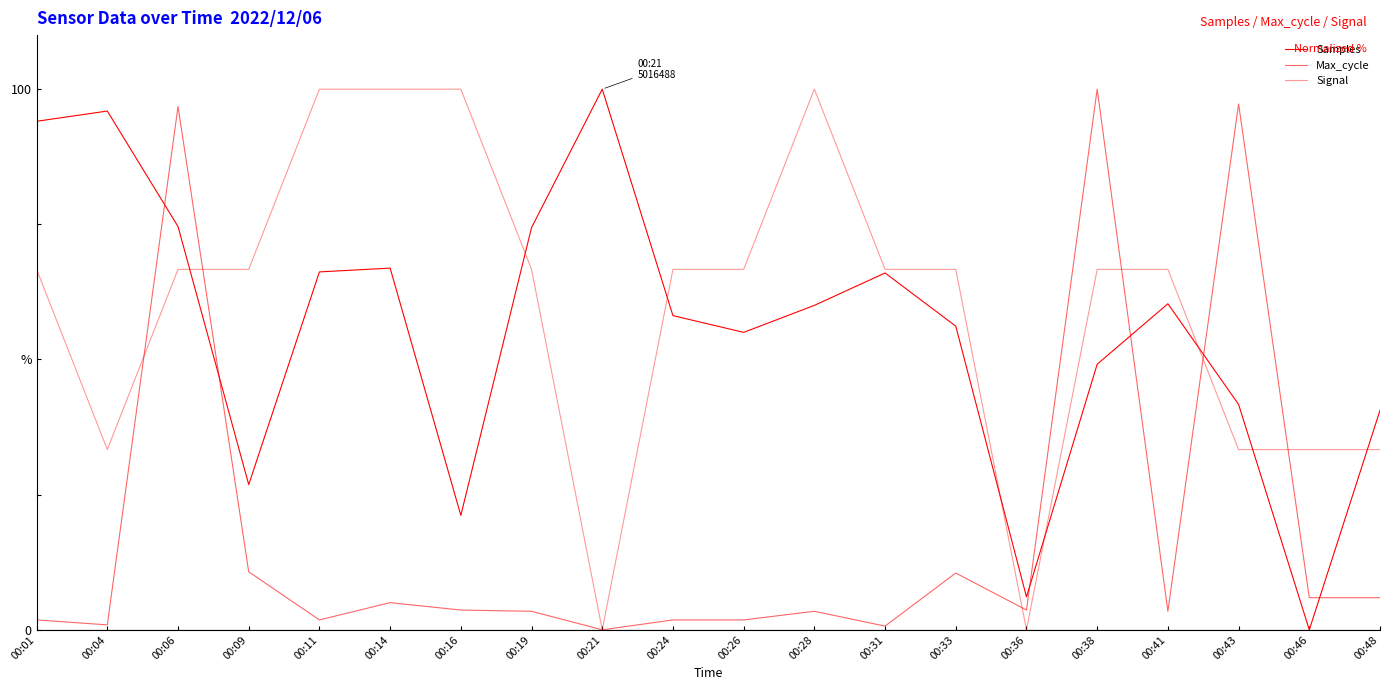

Is this an area chart (filled region under the line)?

No